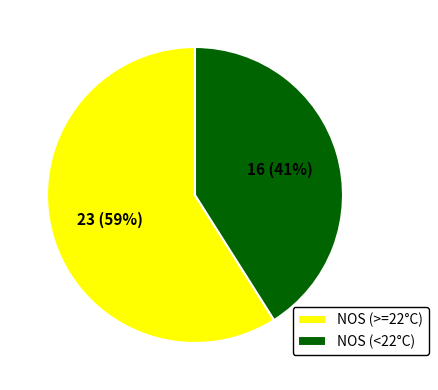

Does NOS (<22°C) represent more than half of the total?

No